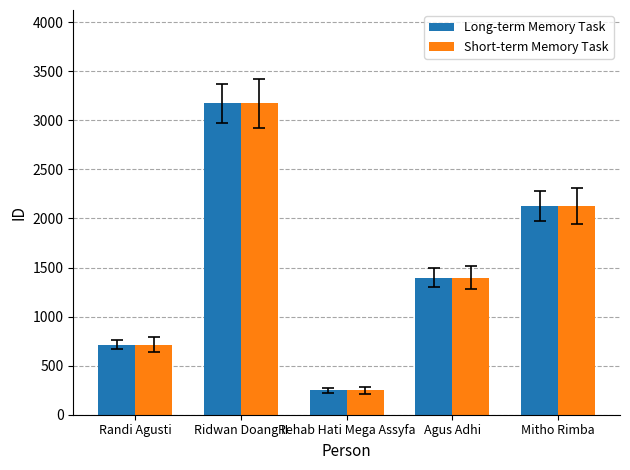

Which category has the highest value in the Short-term Memory Task series?

Ridwan Doang II